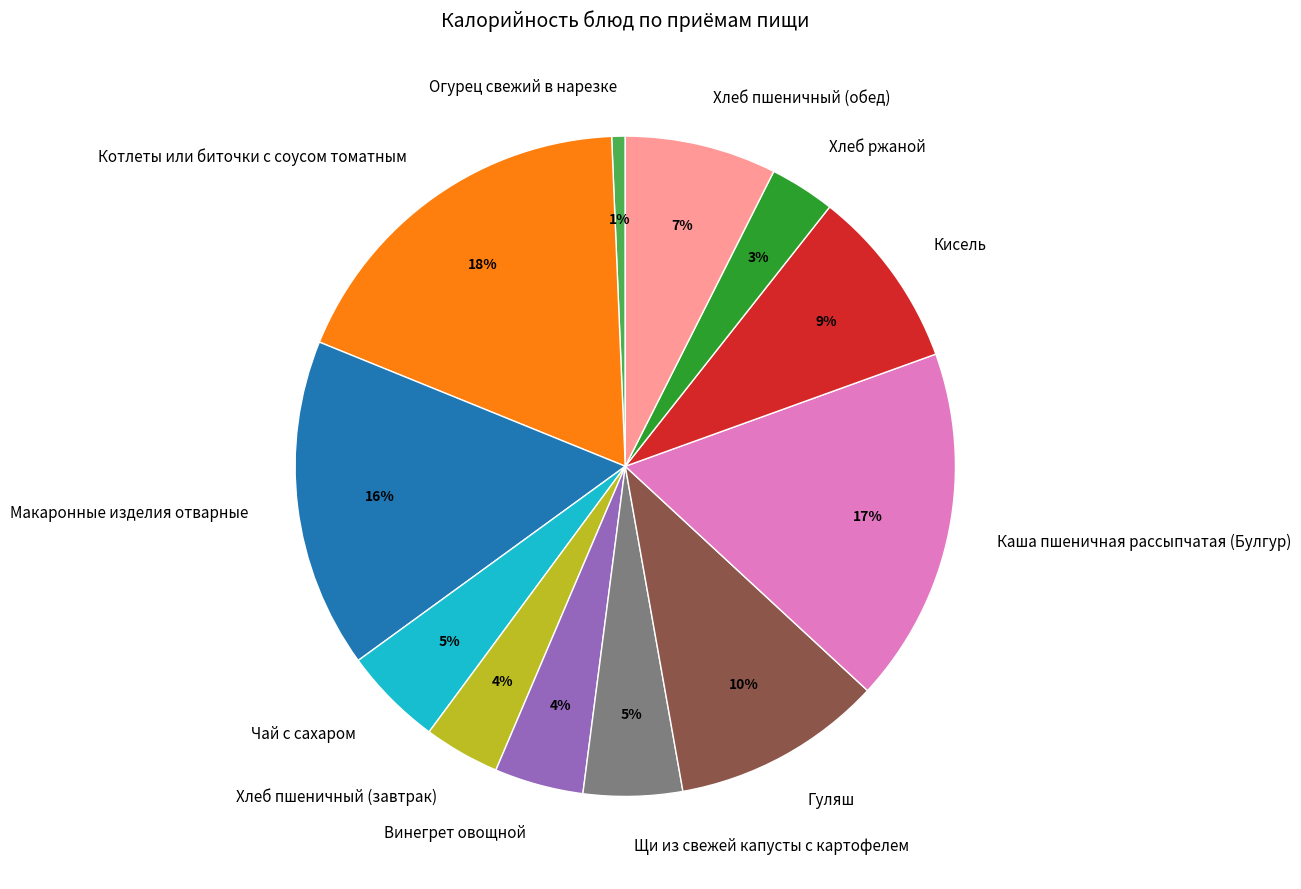

The Винегрет овощной slice represents 4% of the pie. True or false?

True